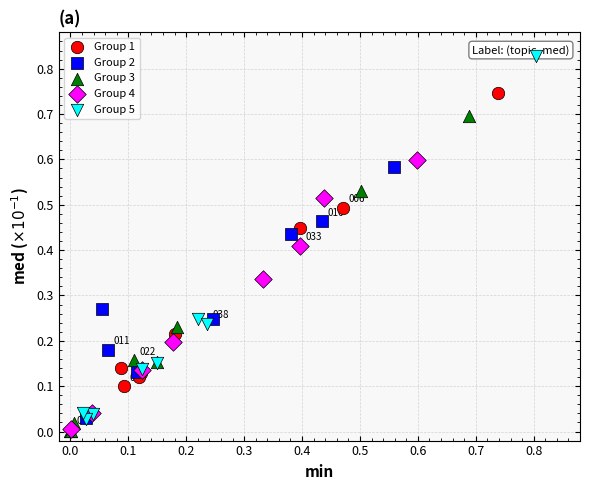

Which series contains the highest Y value?

Group 5